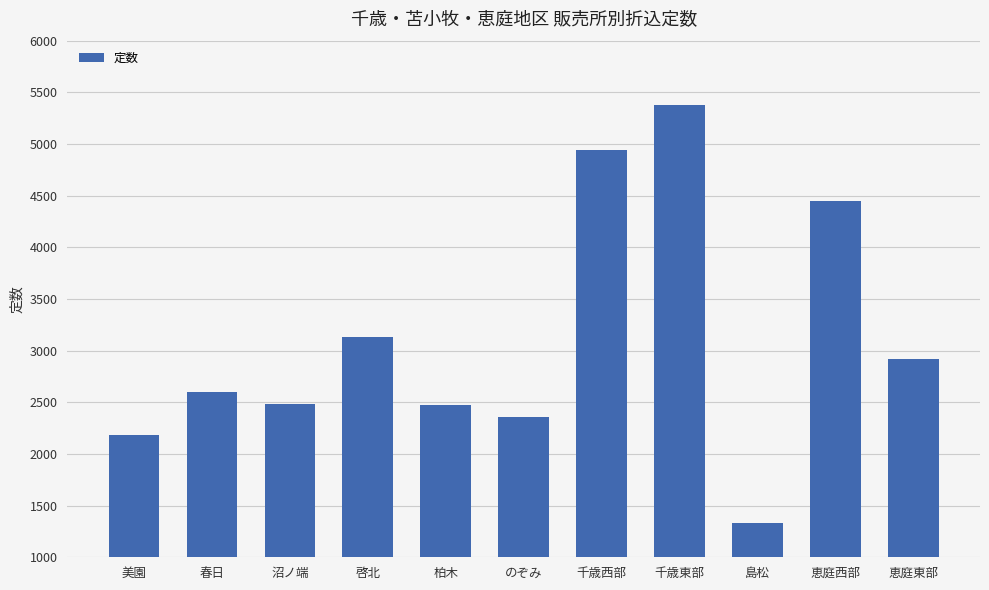

Where is the data nearest to the value 3357?

啓北